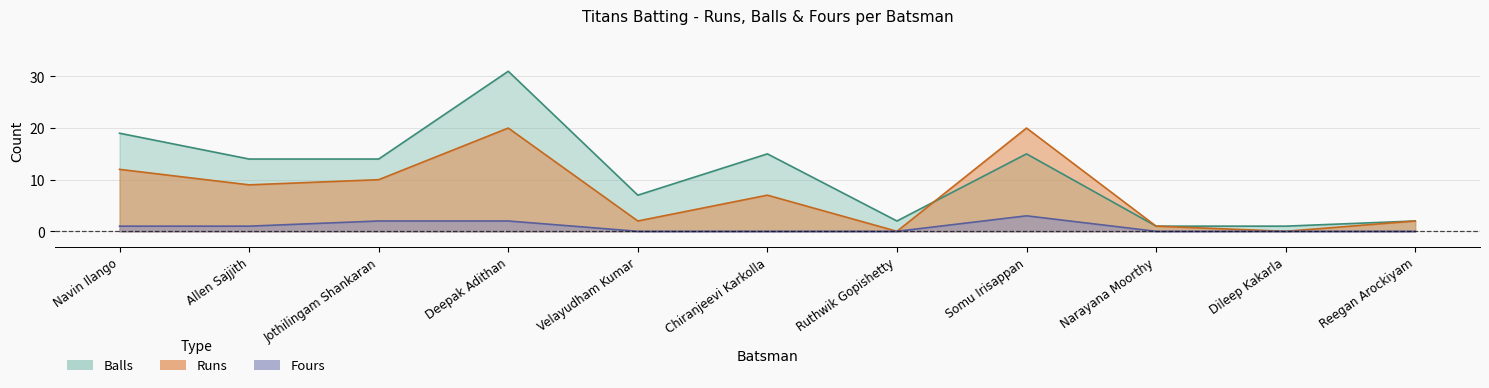

List the series in order of their peak value, lowest first.

Fours, Runs, Balls